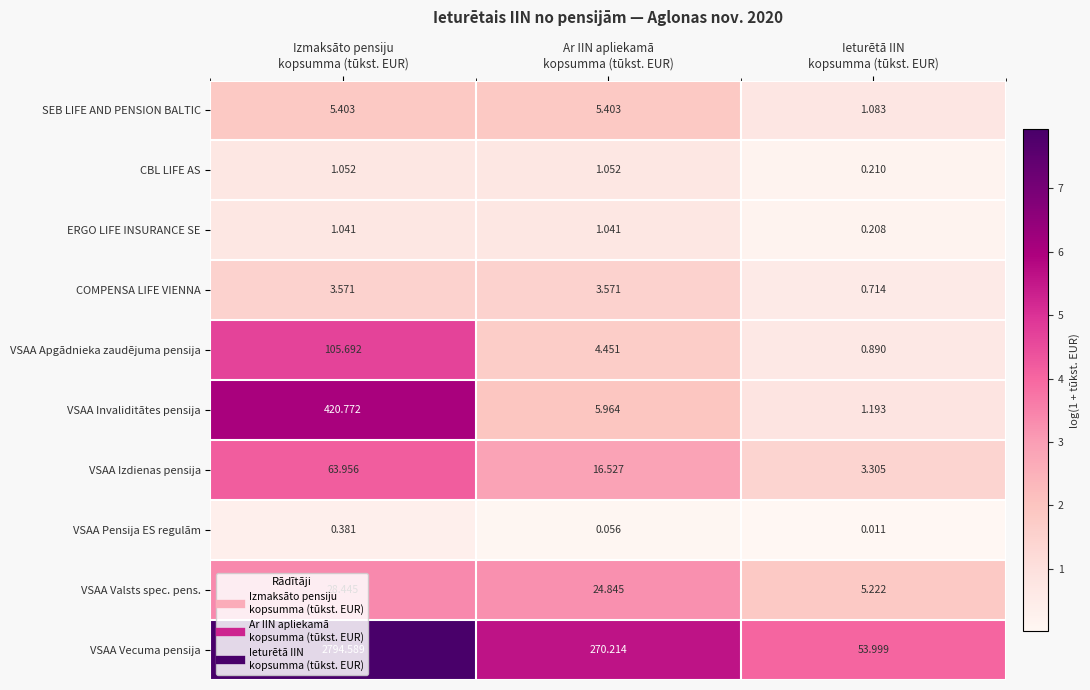

What is the total value across all series at Ieturētā IIN
kopsumma (tūkst. EUR)?

66.8